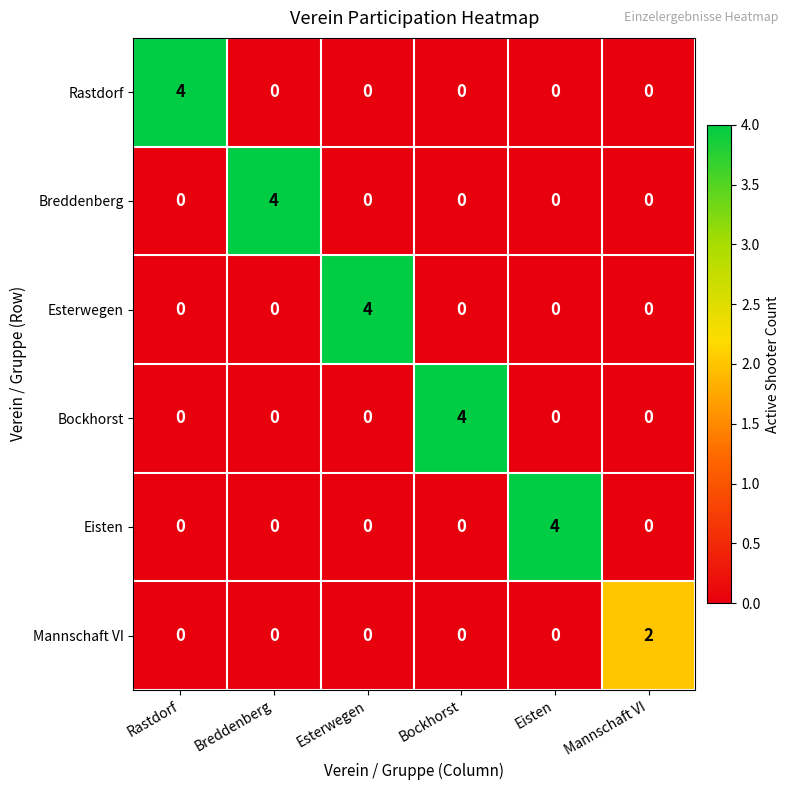

Is it true that Mannschaft VI equals 2 at Mannschaft VI?

True